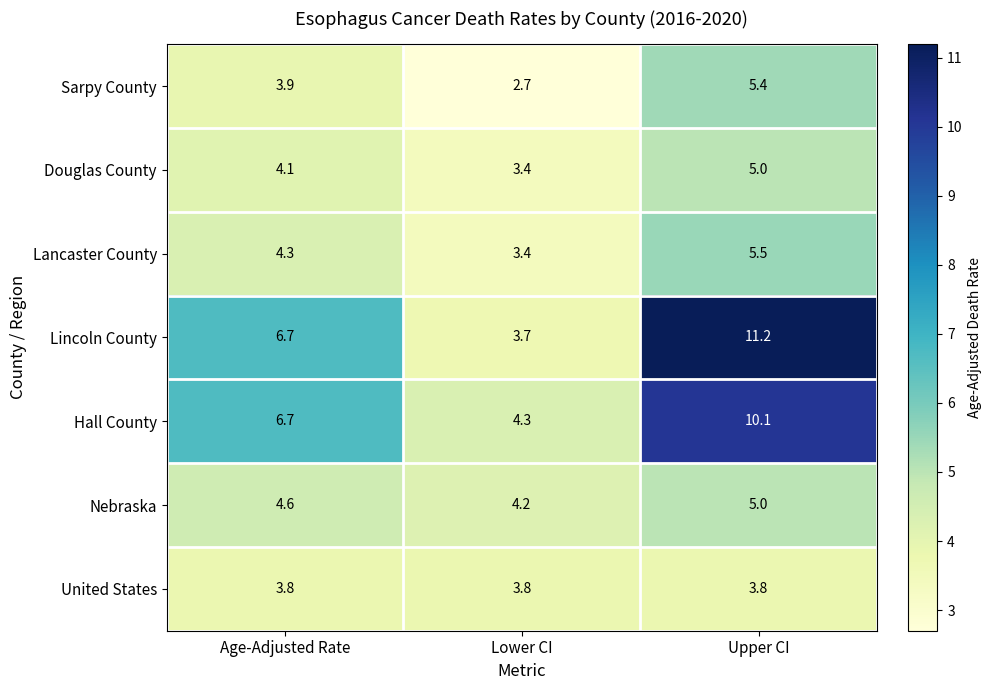

True or false: Douglas County has a value of 5.0 at Upper CI.

True